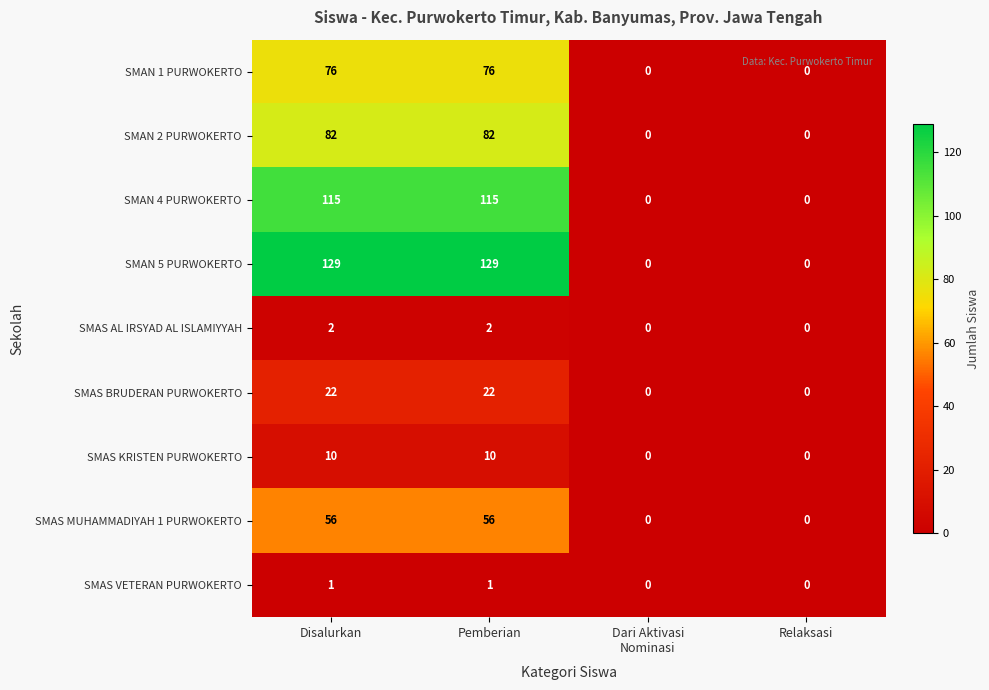

What is the sum of all SMAS BRUDERAN PURWOKERTO values?

44